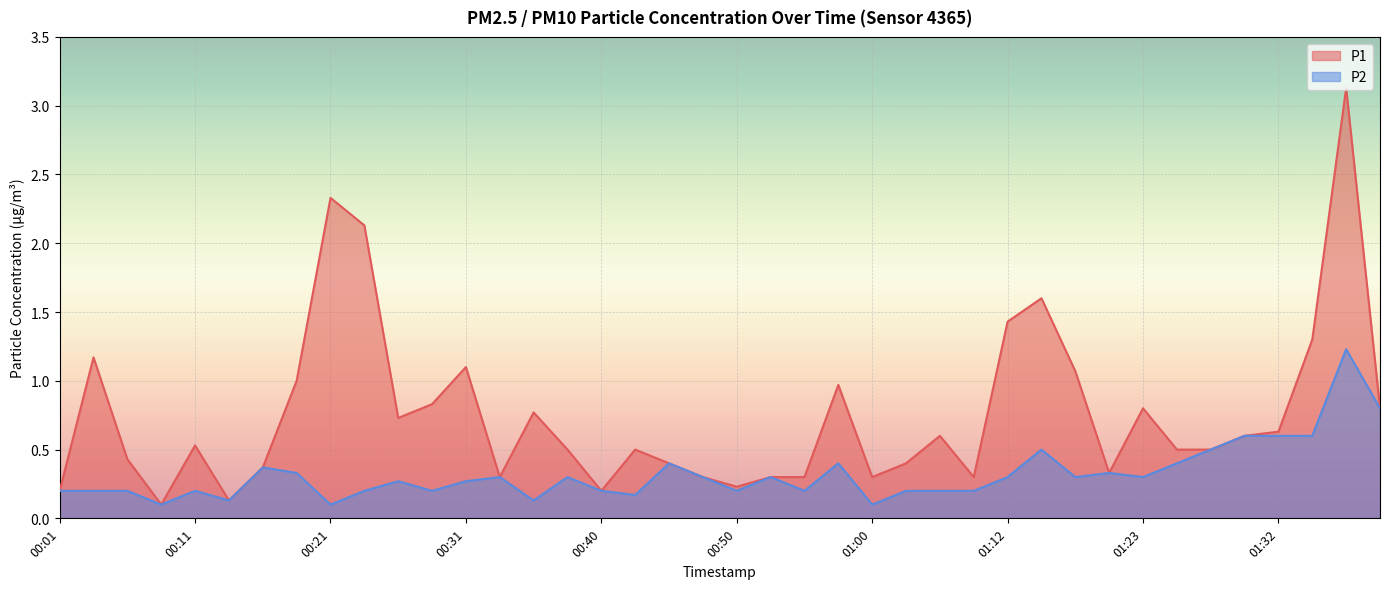

List the labels in order of P1 value, smallest first.

00:08, 00:13, 00:01, 00:40, 00:50, 00:33, 00:48, 00:53, 00:55, 01:00, 01:08, 01:20, 00:16, 00:45, 01:03, 00:06, 00:38, 00:43, 01:25, 01:28, 00:11, 01:05, 01:30, 01:32, 00:26, 00:35, 01:23, 01:40, 00:28, 00:58, 00:18, 01:18, 00:31, 00:03, 01:35, 01:12, 01:15, 00:23, 00:21, 01:37